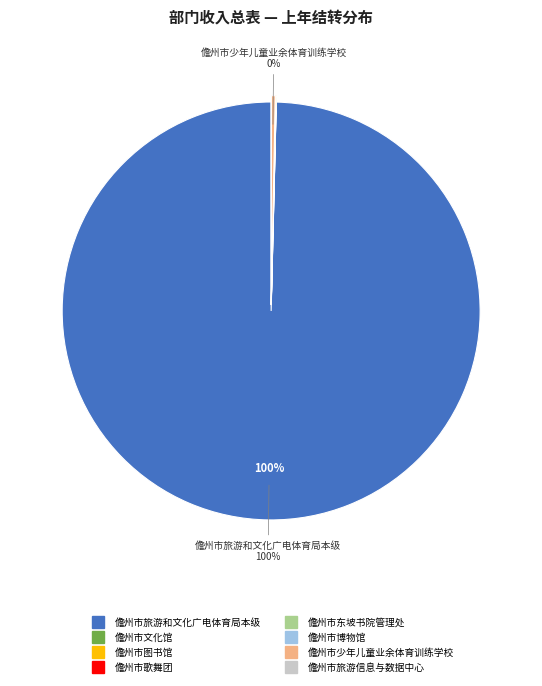

True or false: 儋州市少年儿童业余体育训练学校 accounts for 0% of the total.

True